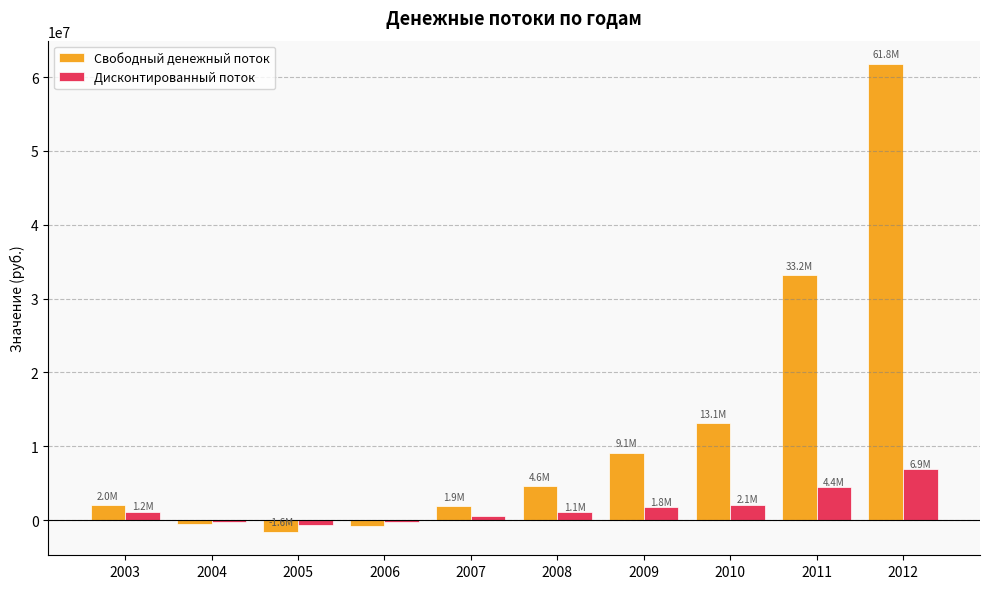

What is the greatest value displayed?

61768036.4